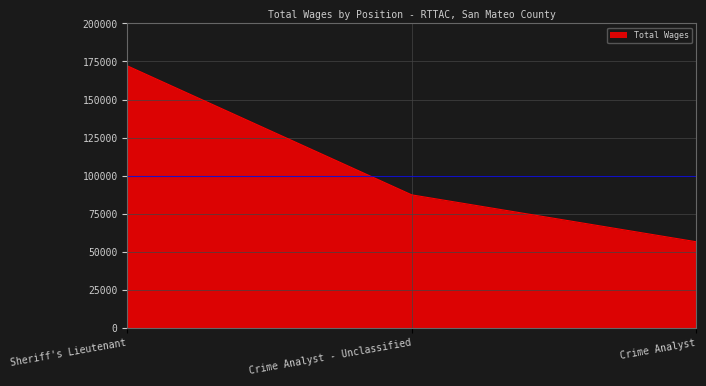

Reading right to left, extract all data points from this chart.

56578	87367	172102